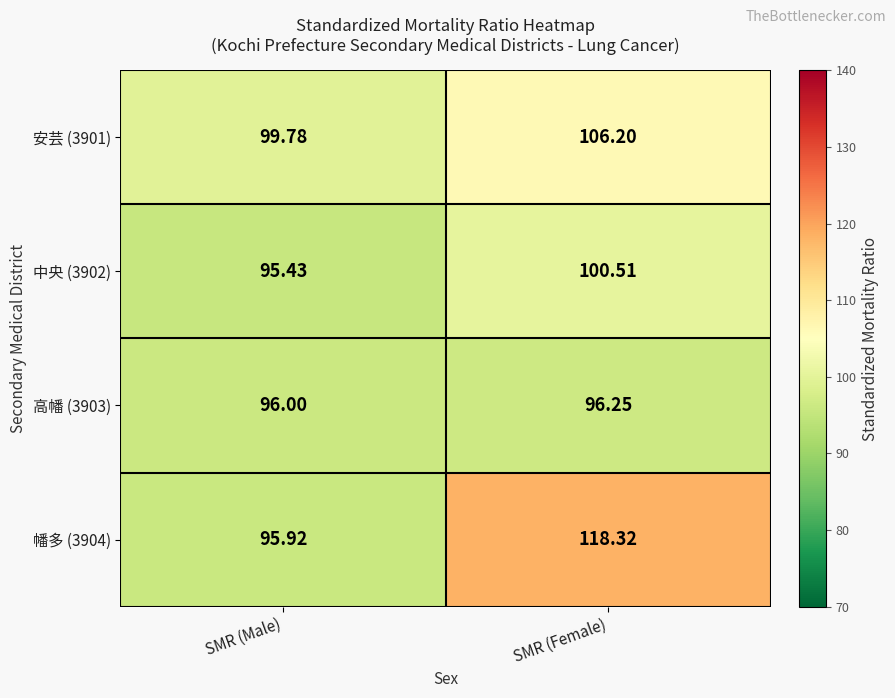

At which label does 安芸 (3901) first exceed 106?

SMR (Female)